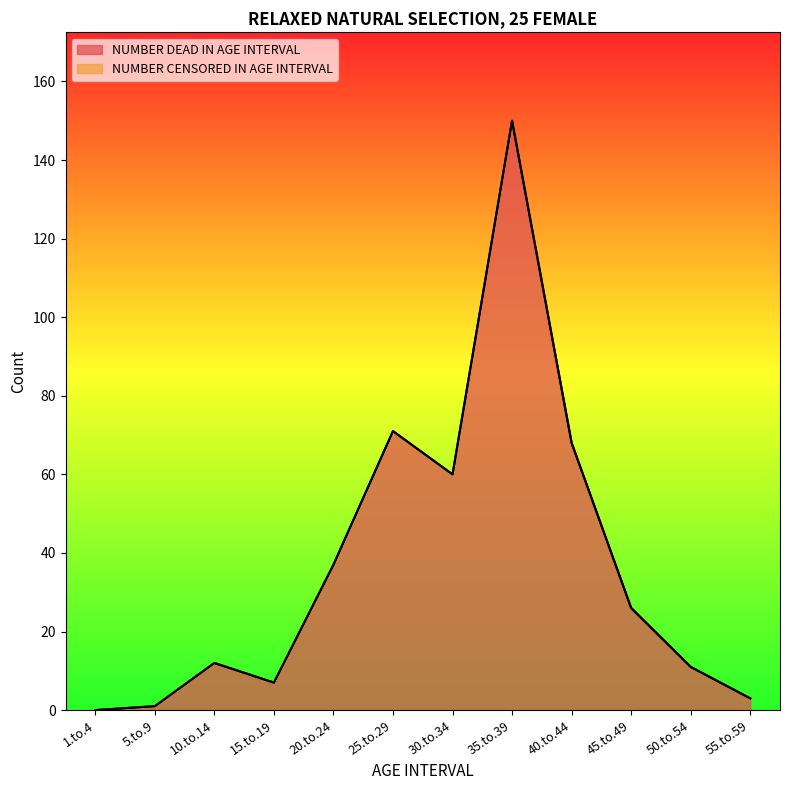

Between 20.to.24 and 30.to.34, which is larger?

30.to.34